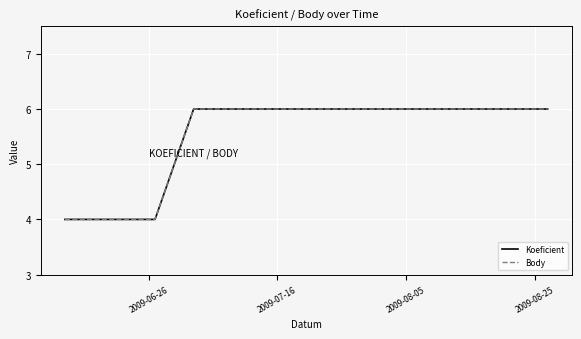

At which label is Koeficient closest to 5?

2009-06-26